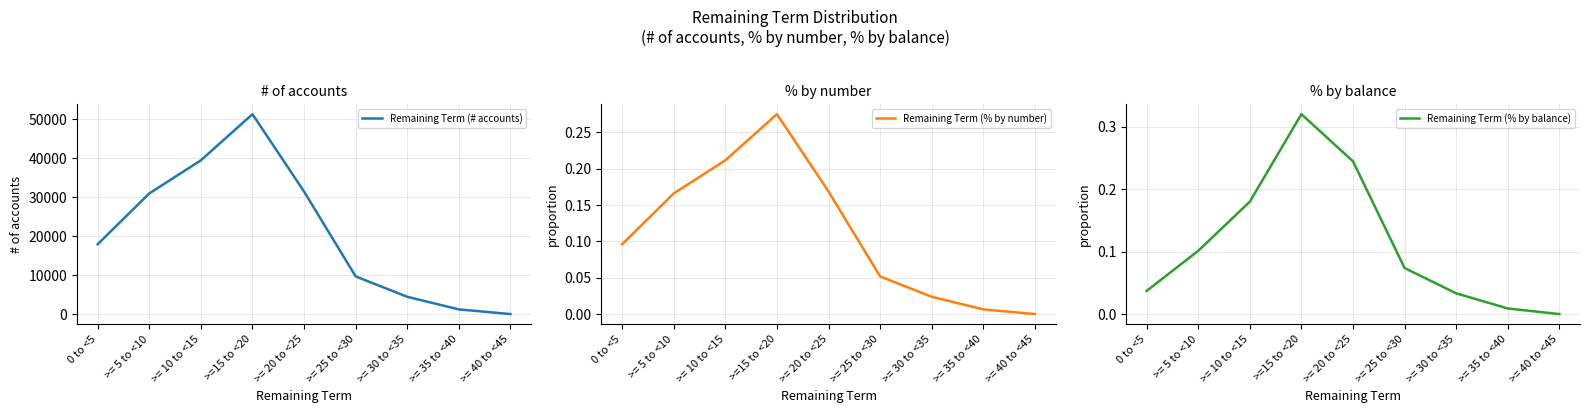

What is the label of the 1st point from the left?

0 to <5